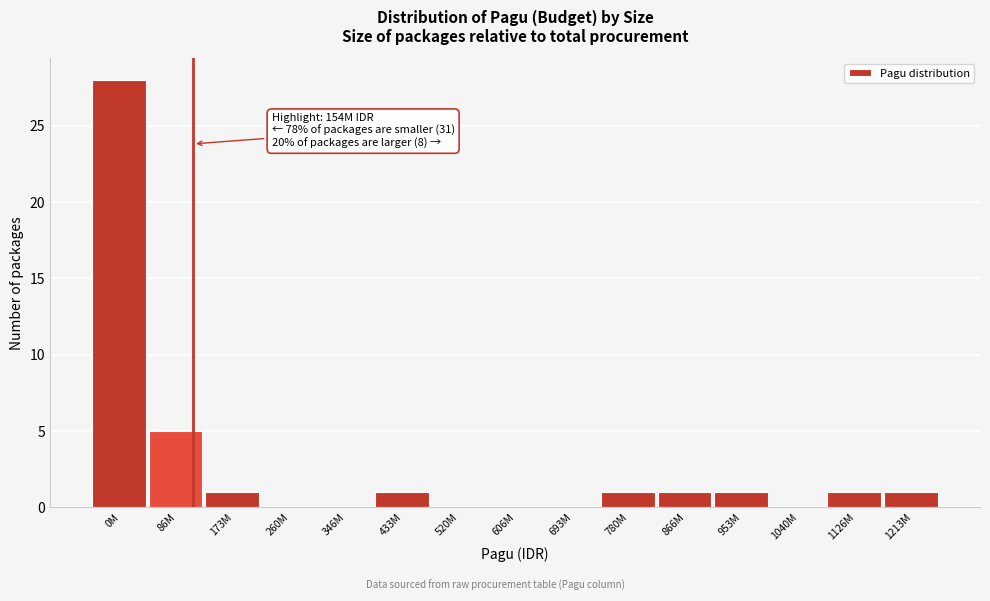

Reading left to right, extract all data points from this chart.

0M=28	86M=5	173M=1	260M=0	346M=0	433M=1	520M=0	606M=0	693M=0	780M=1	866M=1	953M=1	1040M=0	1126M=1	1213M=1